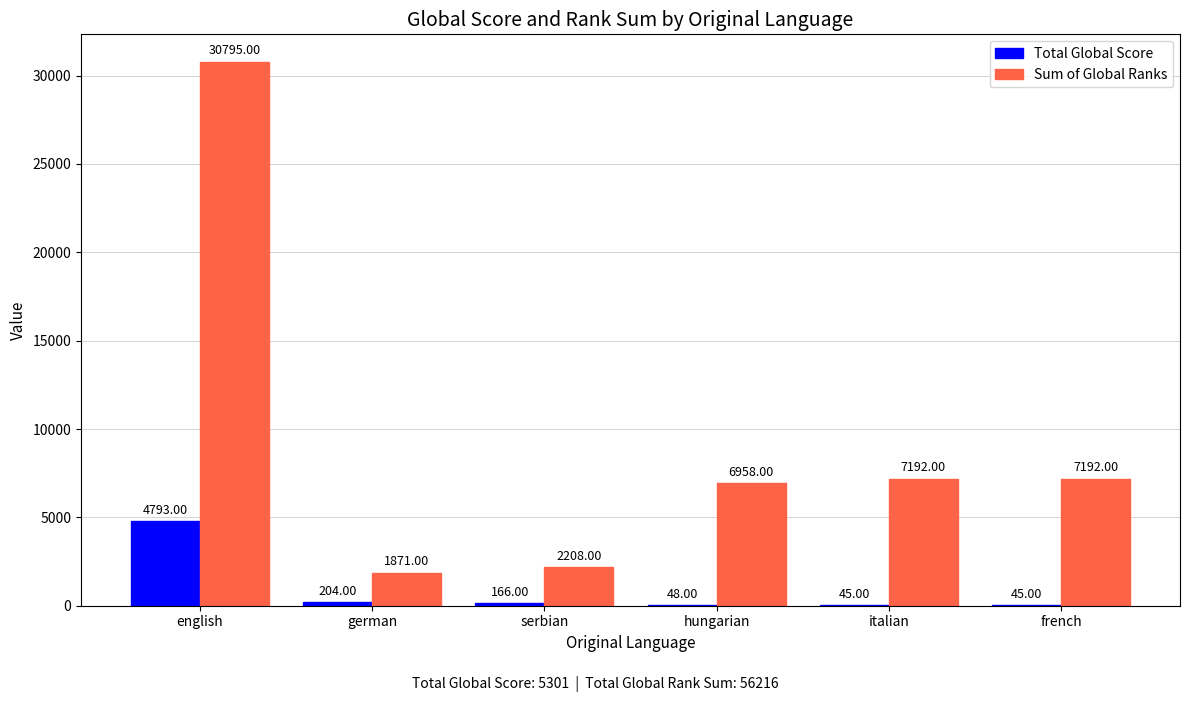

Which series has the largest total across all categories?

Sum of Global Ranks